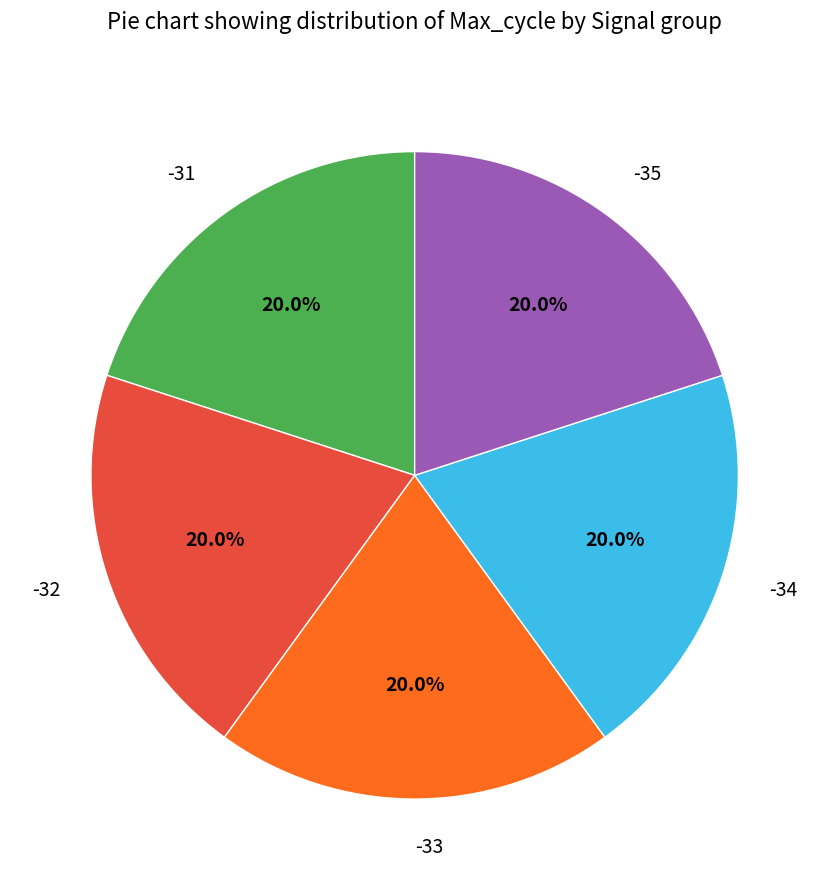

Does -35 represent more than half of the total?

No